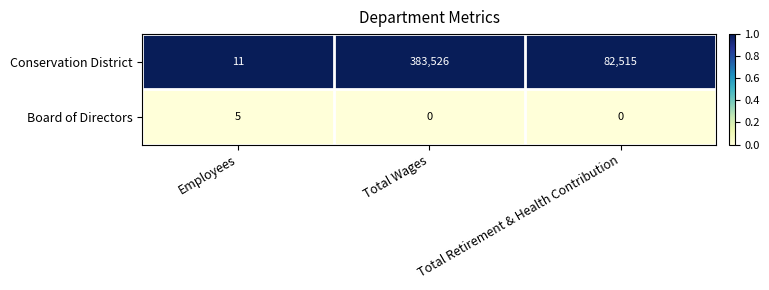

Which series has the largest range (max minus min)?

Conservation District